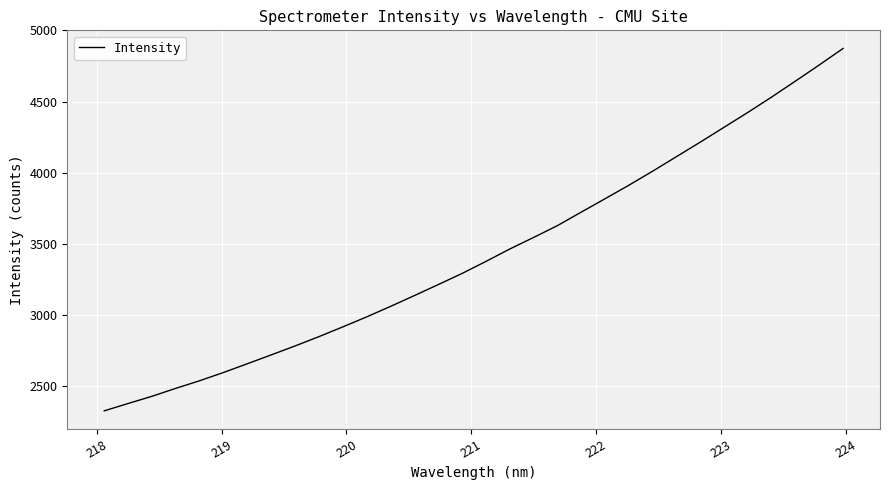

What is the difference between the maximum and minimum values?

2547.4